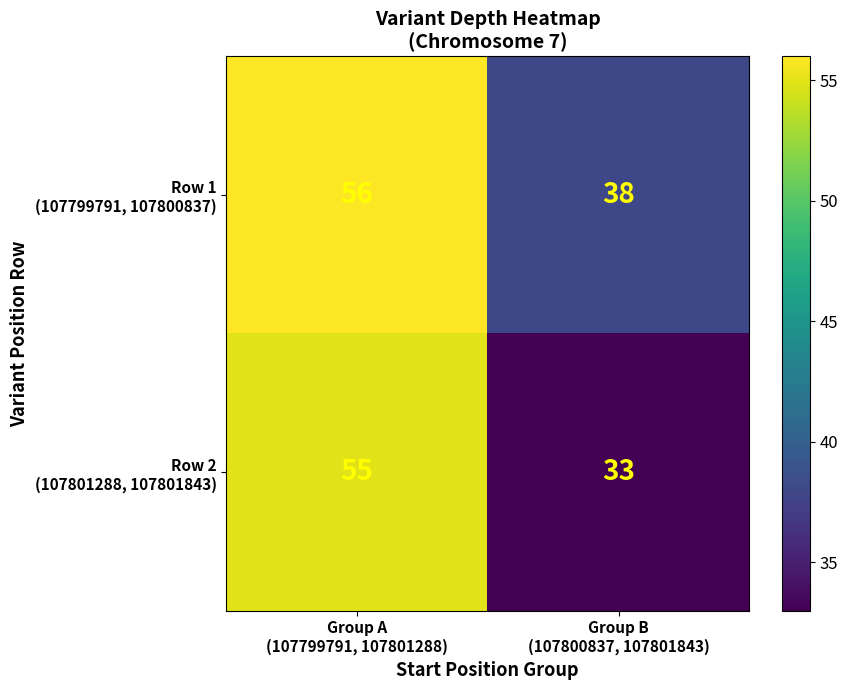

What is the minimum value shown in the chart?

33